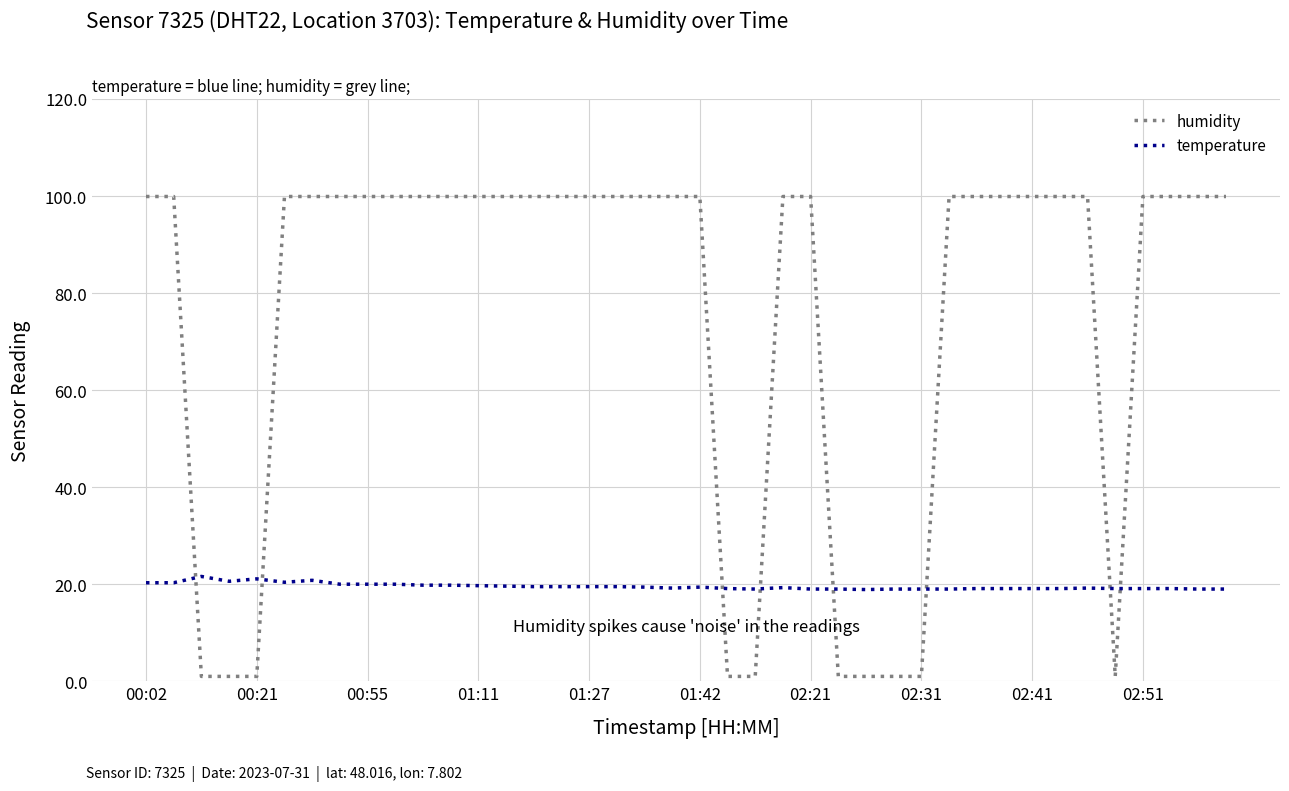

True or false: temperature and humidity cross at least once.

True